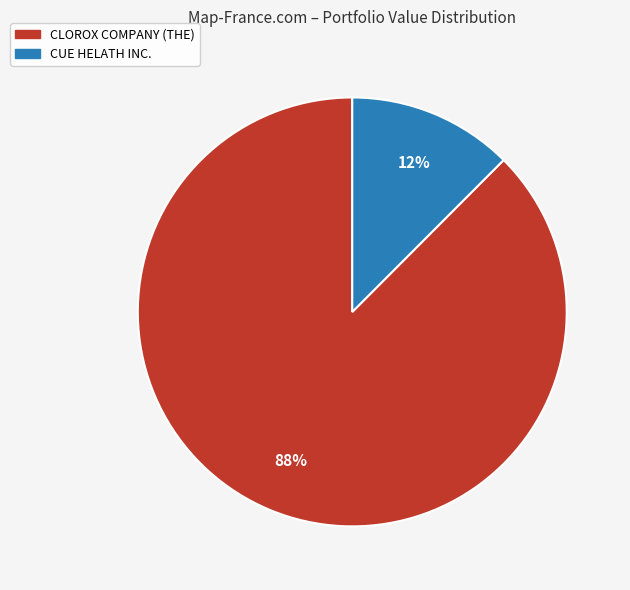

The CLOROX COMPANY (THE) slice represents 98% of the pie. True or false?

False